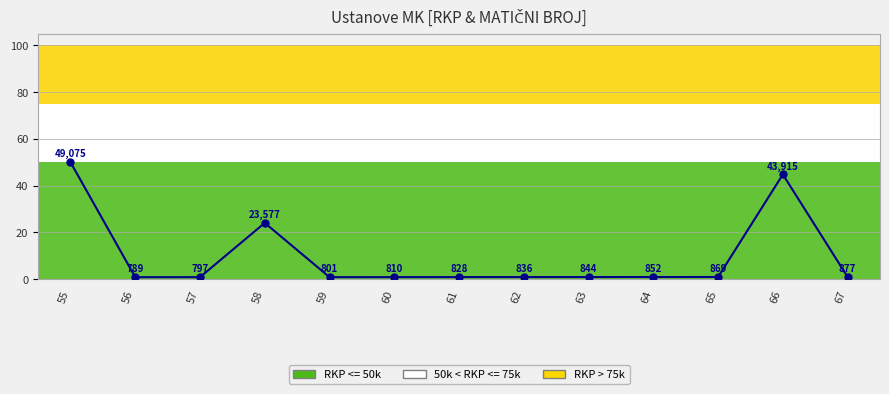

Does the chart have visible grid lines?

Yes